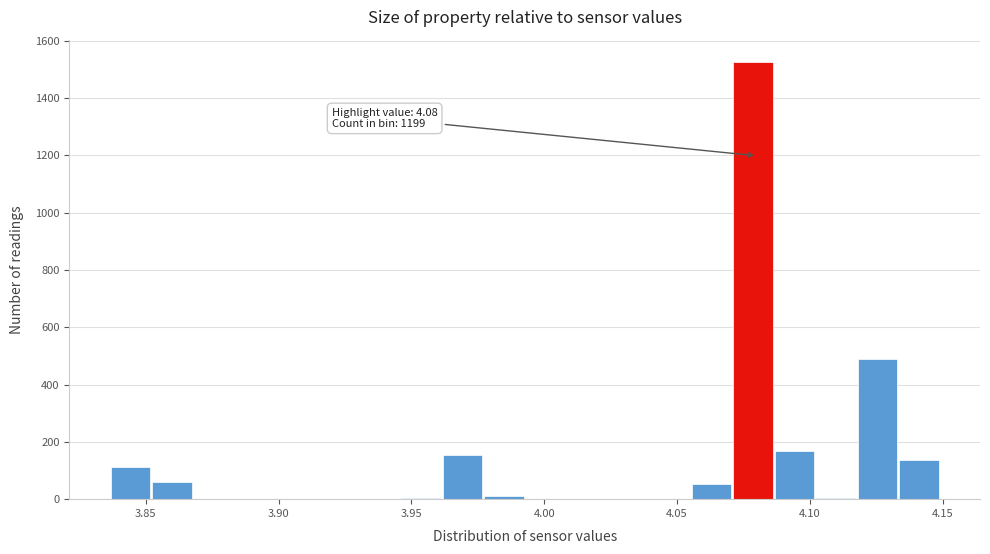

Around what value on the x-axis is the tallest bar? Give the approximate position of its centre, as read against the axis.

4.080